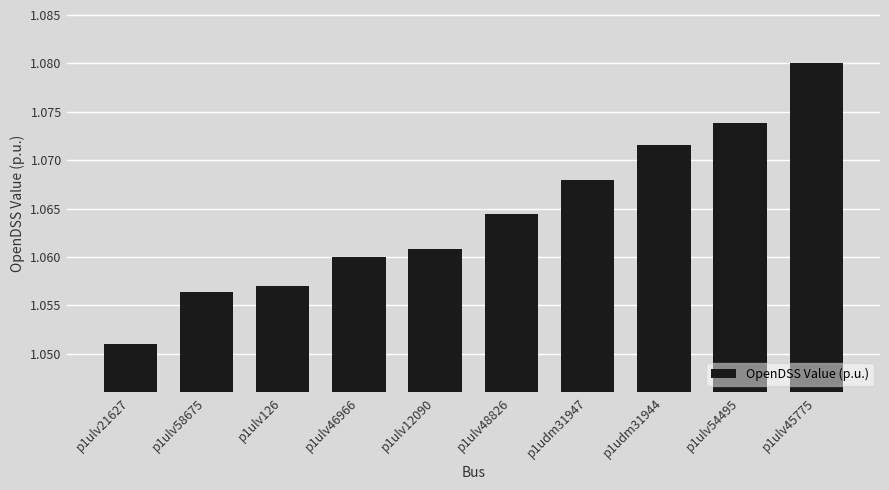

What is the sum of all values?

10.6